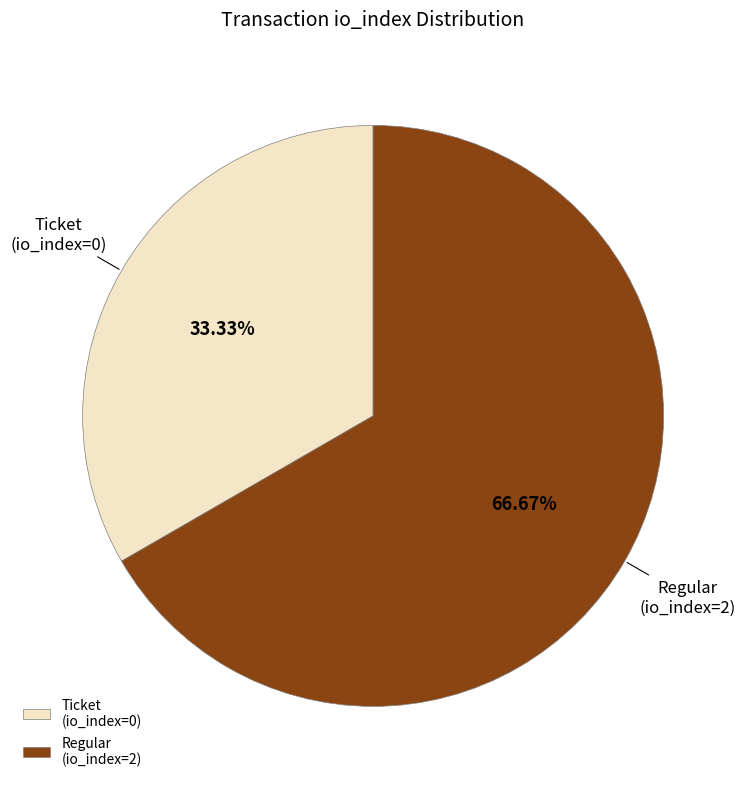

Which has a higher value, Ticket (io_index=0) or Regular (io_index=2)?

Regular (io_index=2)